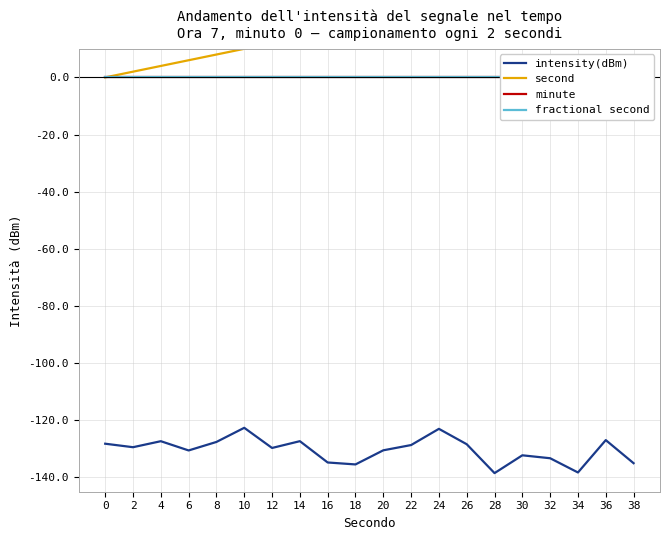

Which category has the lowest value in the intensity(dBm) series?

28